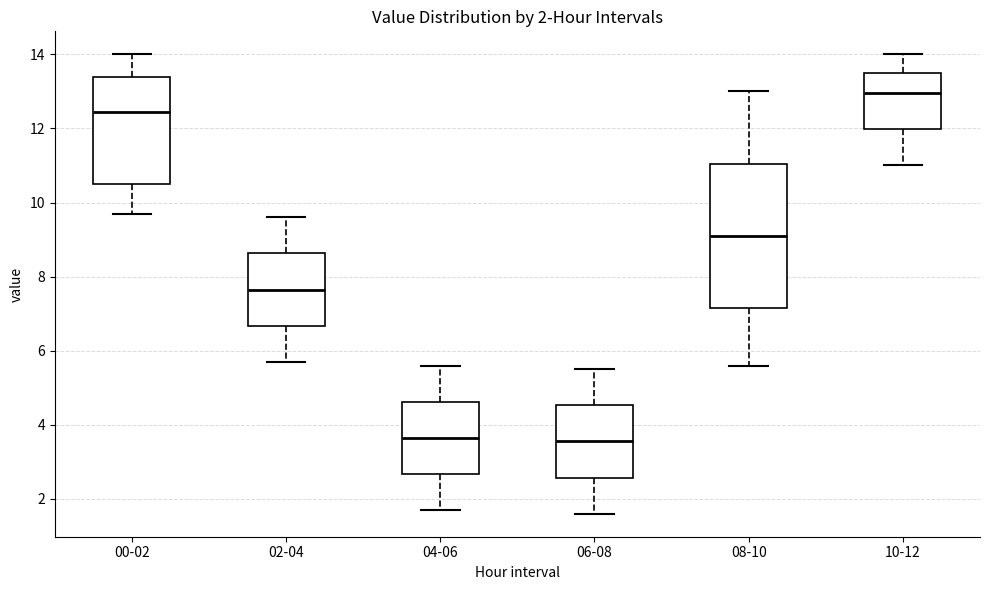

Which box is the tallest, from its lower edge to its upper edge?

08-10